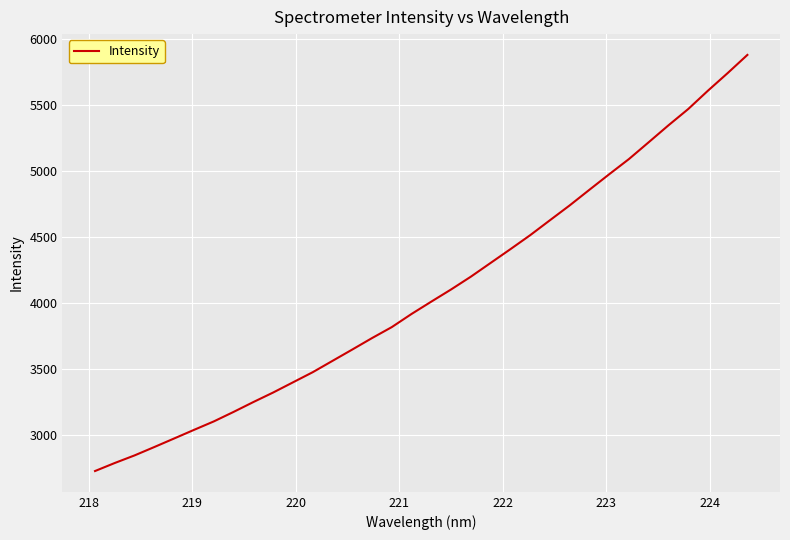

What is the difference between the maximum and minimum values?

3148.4